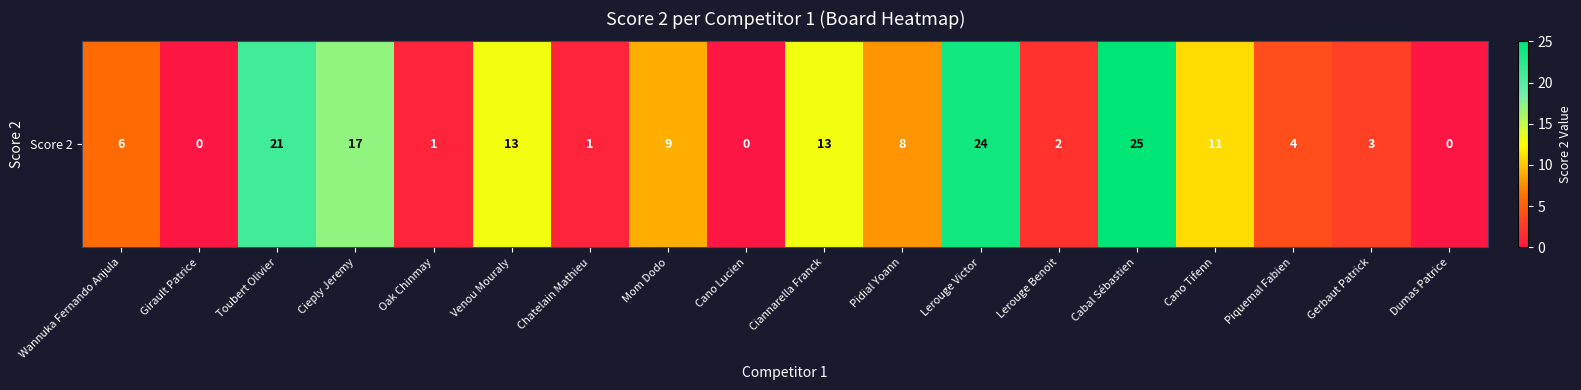

What is the sum of all values?

158